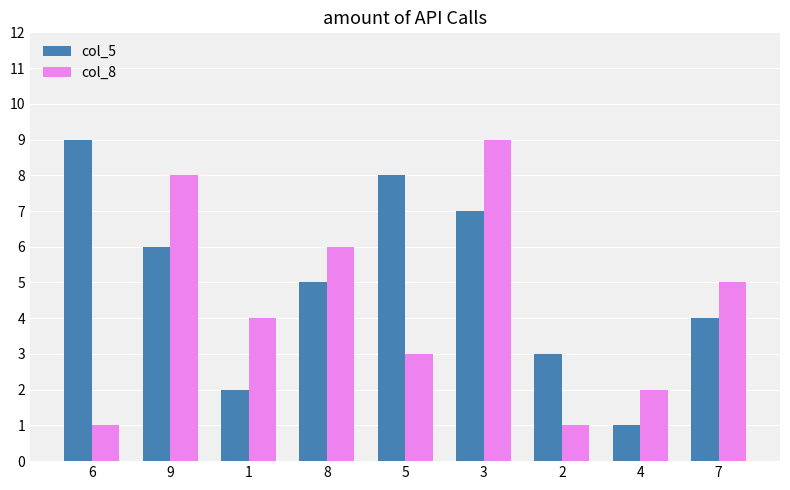

What is the highest value of the col_8 series?

9